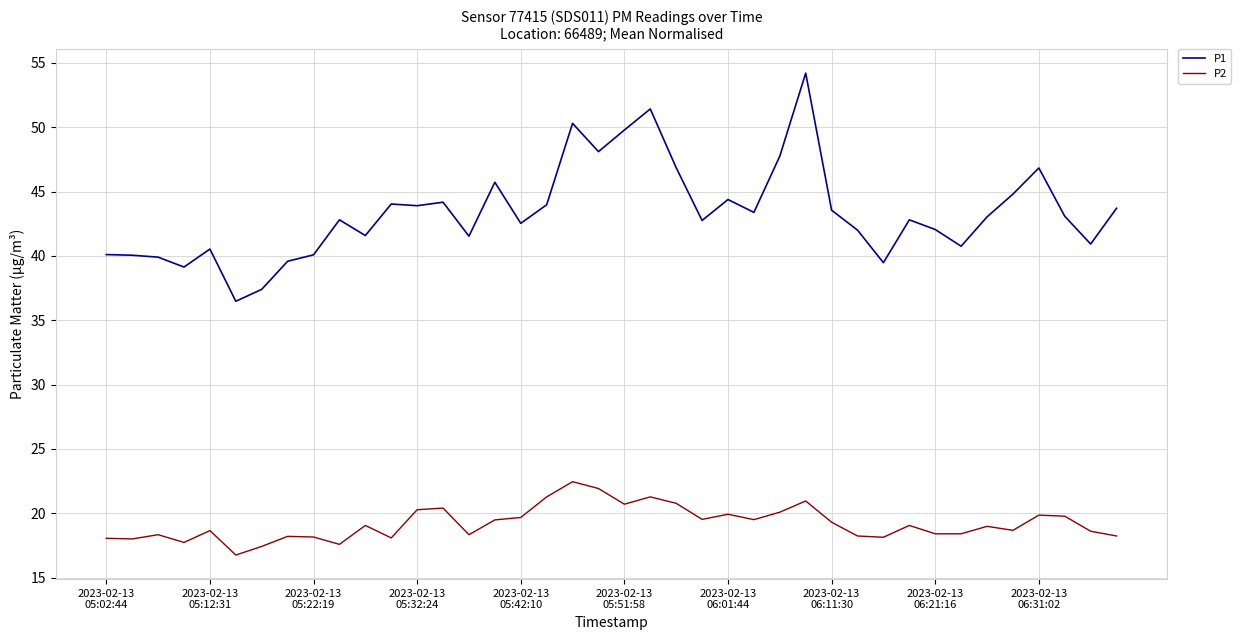

True or false: P2 and P1 intersect in this chart.

False